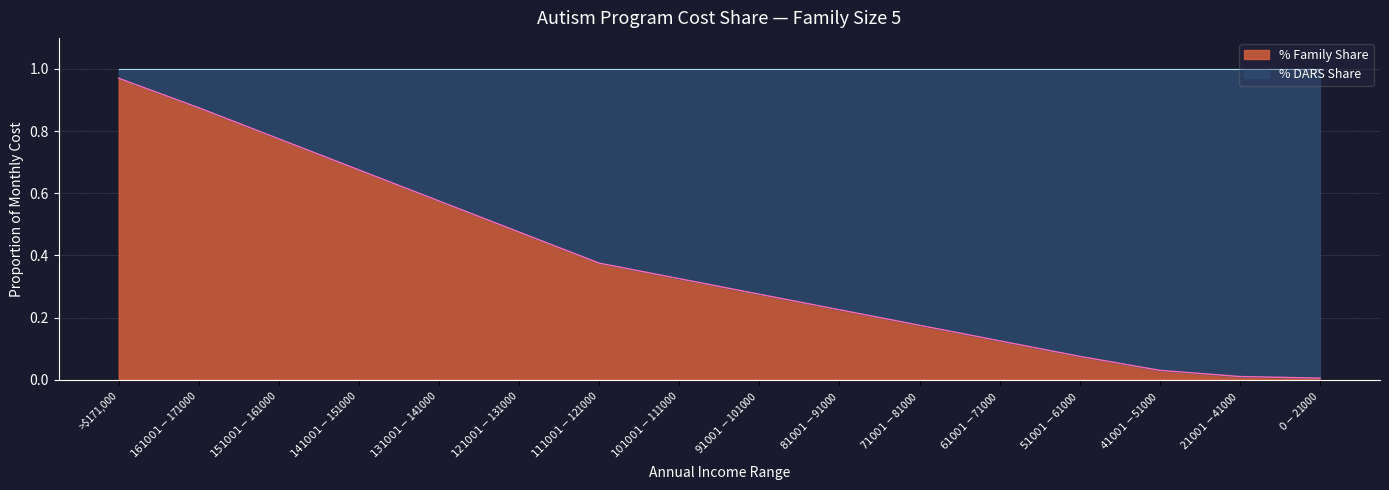

Rank the categories by value from lowest to highest.

$0-$21000, $21001-$41000, $41001-$51000, $51001-$61000, $61001-$71000, $71001-$81000, $81001-$91000, $91001-$101000, $101001-$111000, $111001-$121000, $121001-$131000, $131001-$141000, $141001-$151000, $151001-$161000, $161001-$171000, >$171,000